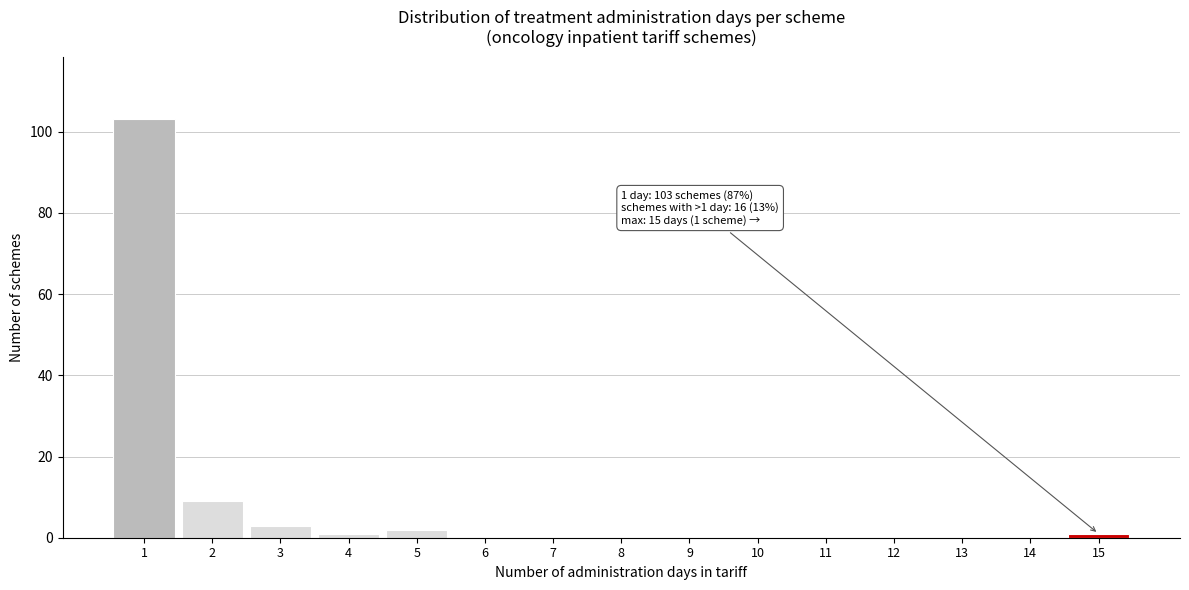

Reading left to right, transcribe all the data shown in this chart.

1=103	2=9	3=3	4=1	5=2	6=0	7=0	8=0	9=0	10=0	11=0	12=0	13=0	14=0	15=1